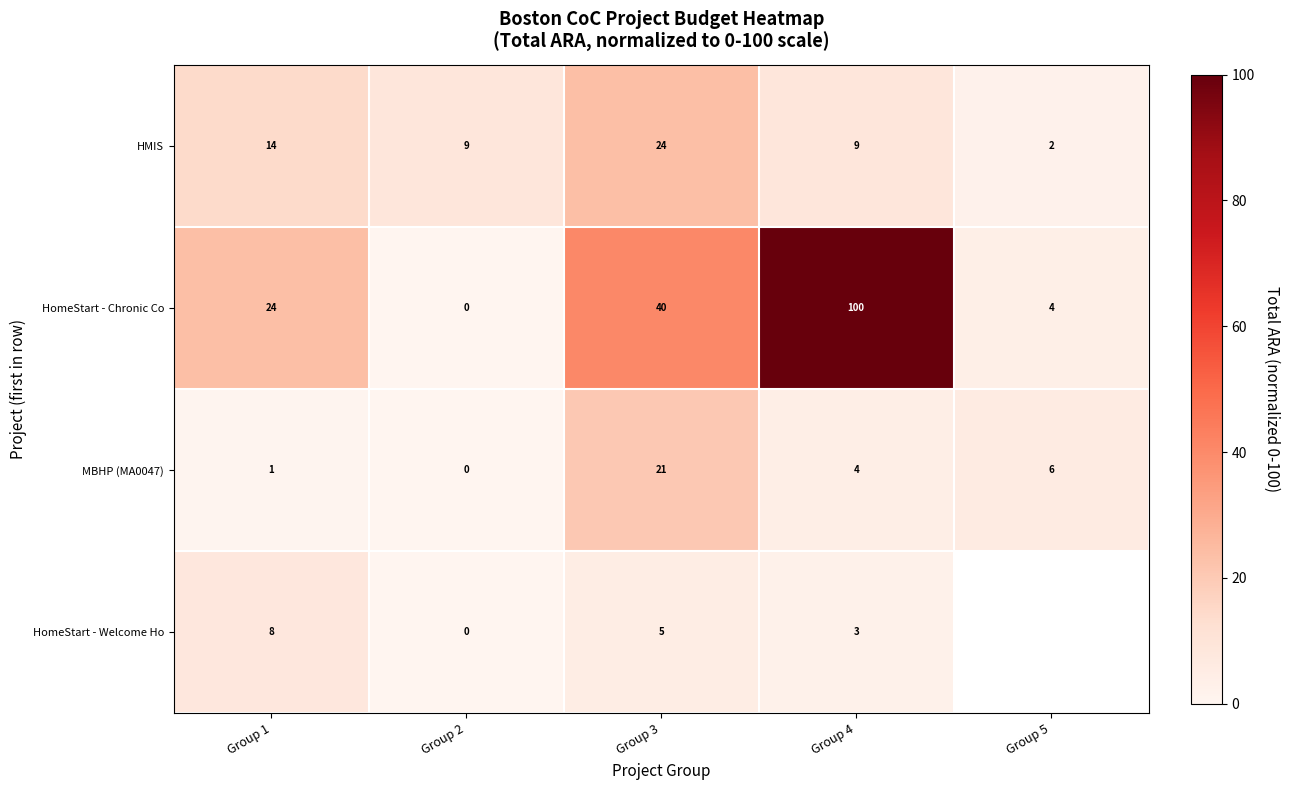

What is the total value across all series at Group 1?

47.0